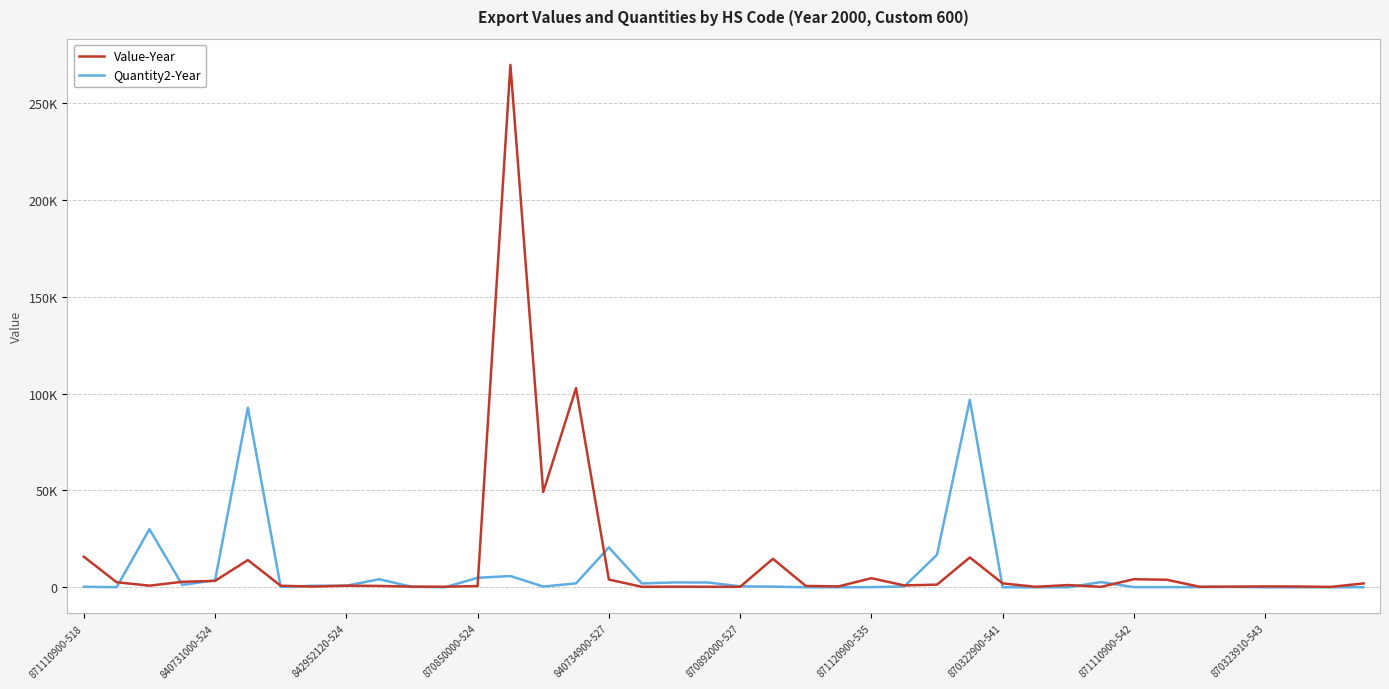

Rank the series by their maximum value, from highest to lowest.

Value-Year, Quantity2-Year